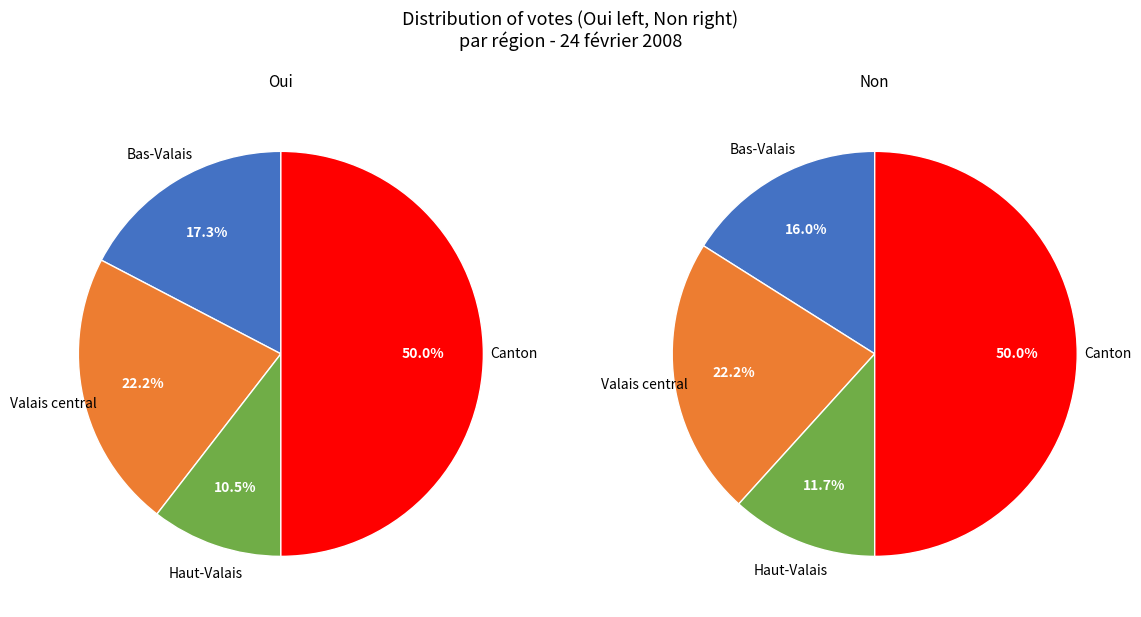

True or false: Valais central accounts for 22% of the total.

True